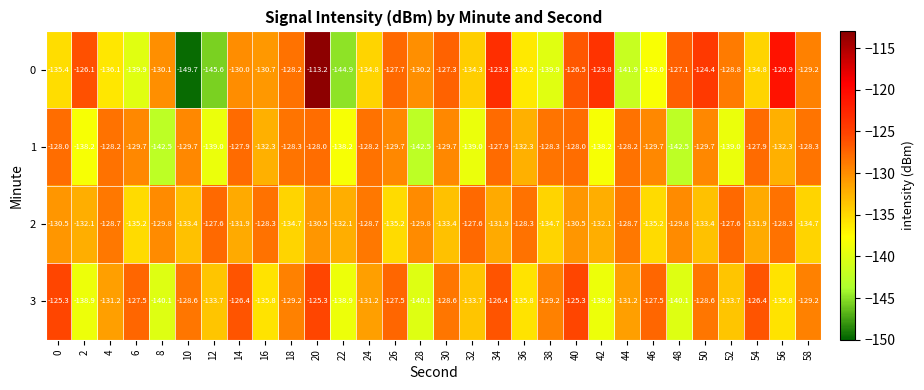

How many data points does each series have?

30